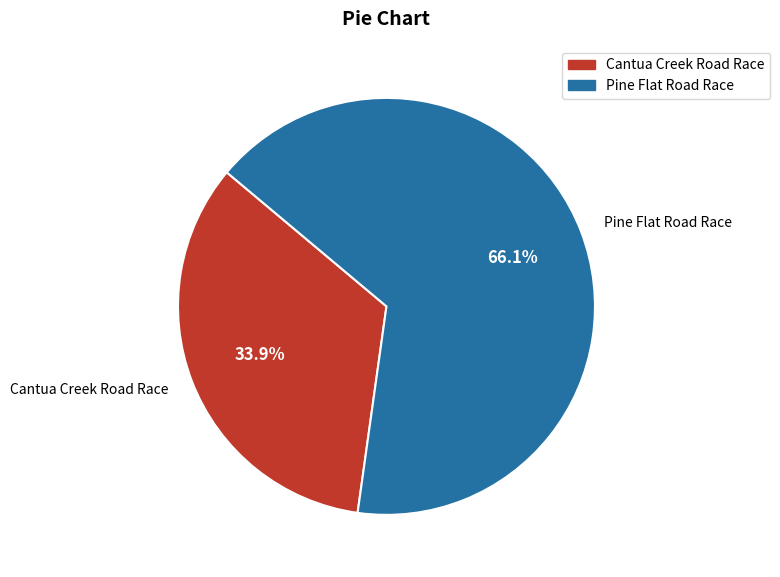

What percentage is the Cantua Creek Road Race slice, to the nearest percent?

34%